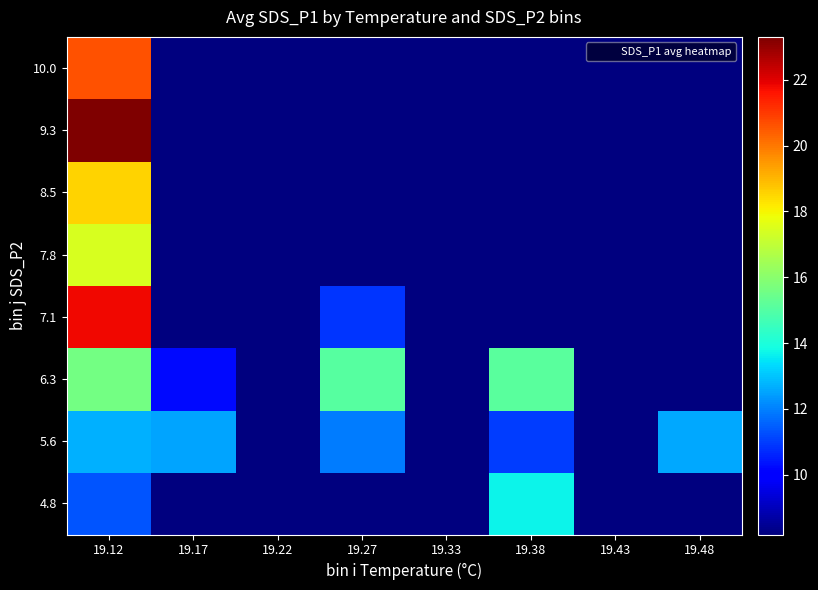

Reading left to right, what are all the values shown in this chart?

4.8: 19.12=11.3	19.17=8.2	19.22=8.2	19.27=8.2	19.33=8.2	19.38=13.7	19.43=8.2	19.48=8.2
5.6: 19.12=12.7	19.17=12.5	19.22=8.2	19.27=11.9	19.33=8.2	19.38=11.0	19.43=8.2	19.48=12.6
6.3: 19.12=15.6	19.17=10.2	19.22=8.2	19.27=15.1	19.33=8.2	19.38=15.1	19.43=8.2	19.48=8.2
7.1: 19.12=21.8	19.17=8.2	19.22=8.2	19.27=10.9	19.33=8.2	19.38=8.2	19.43=8.2	19.48=8.2
7.8: 19.12=17.4	19.17=8.2	19.22=8.2	19.27=8.2	19.33=8.2	19.38=8.2	19.43=8.2	19.48=8.2
8.5: 19.12=18.6	19.17=8.2	19.22=8.2	19.27=8.2	19.33=8.2	19.38=8.2	19.43=8.2	19.48=8.2
9.3: 19.12=23.3	19.17=8.2	19.22=8.2	19.27=8.2	19.33=8.2	19.38=8.2	19.43=8.2	19.48=8.2
10.0: 19.12=20.6	19.17=8.2	19.22=8.2	19.27=8.2	19.33=8.2	19.38=8.2	19.43=8.2	19.48=8.2